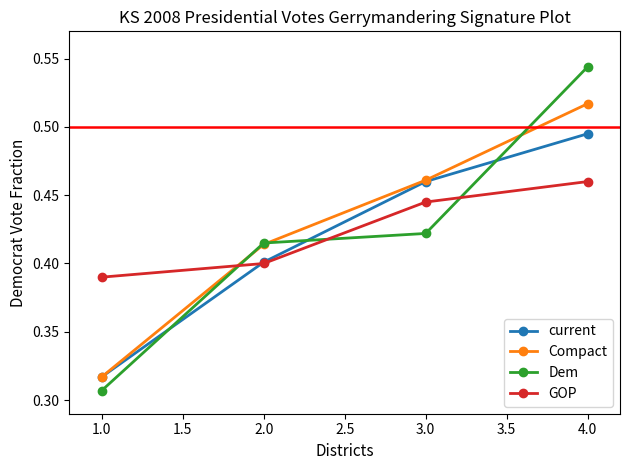

What is the total value across all series at 4.0?

2.0